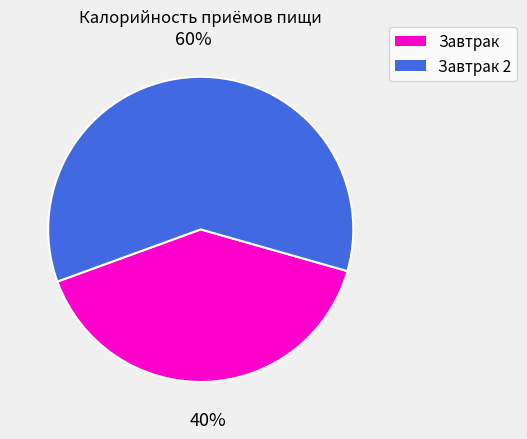

To the nearest percent, what is the average slice percentage?

50%